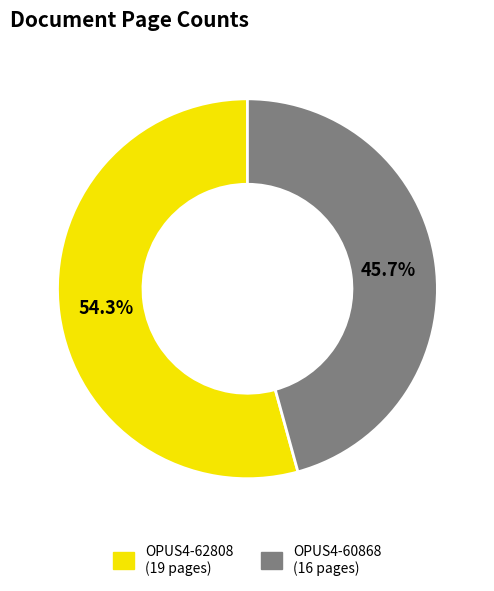

To the nearest percent, what is the difference between the largest and smallest slice percentages?

9%